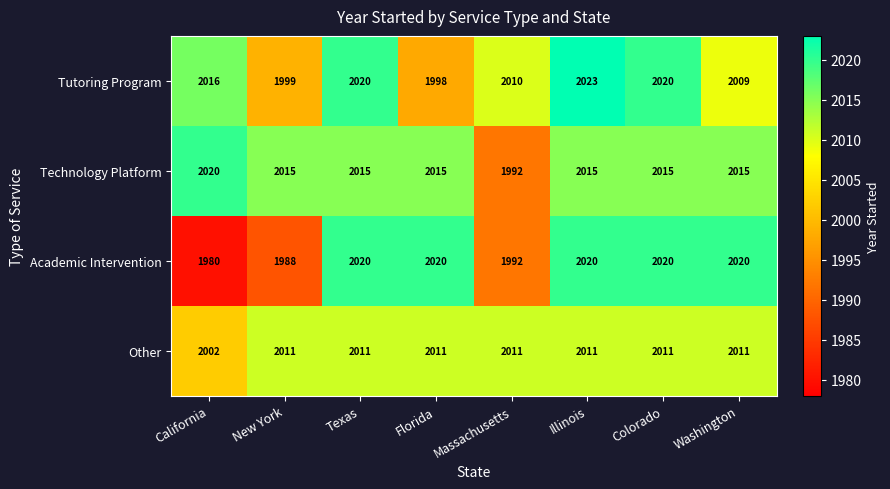

What is the total value across all series at Illinois?

8069